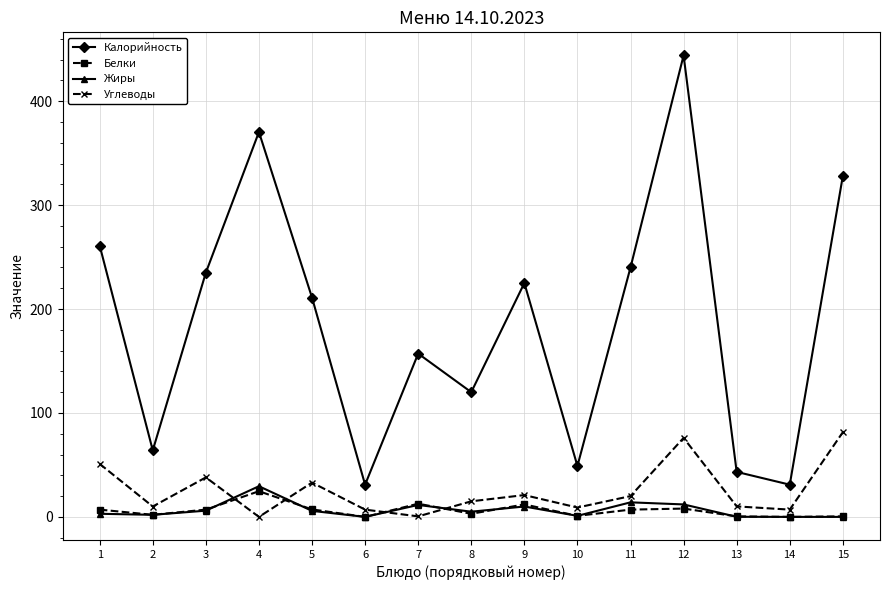

Which series has the largest total across all categories?

Калорийность